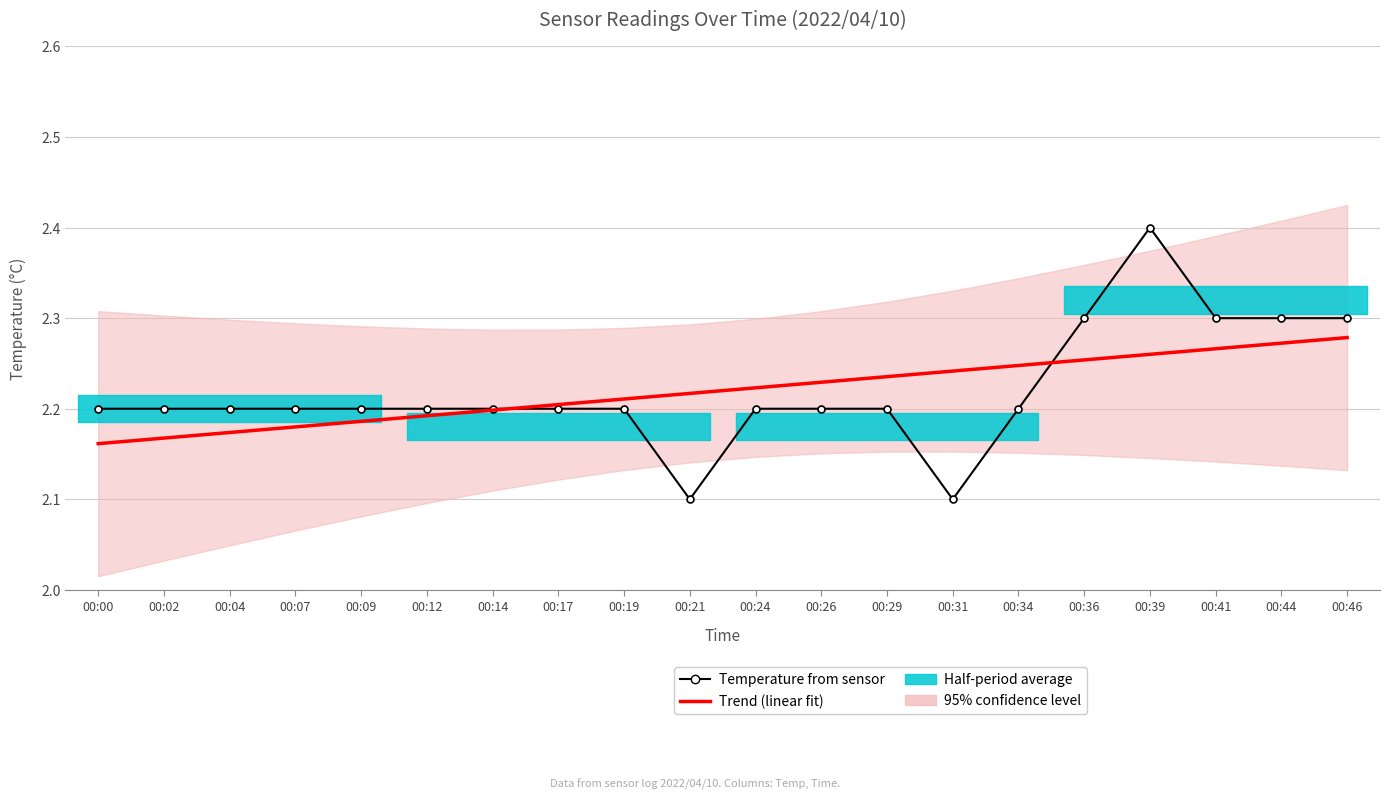

Reading left to right, transcribe all the data shown in this chart.

Temperature from sensor: 2.2	2.2	2.2	2.2	2.2	2.2	2.2	2.2	2.2	2.1	2.2	2.2	2.2	2.1	2.2	2.3	2.4	2.3	2.3	2.3
Trend (linear fit): 2.2	2.2	2.2	2.2	2.2	2.2	2.2	2.2	2.2	2.2	2.2	2.2	2.2	2.2	2.2	2.3	2.3	2.3	2.3	2.3